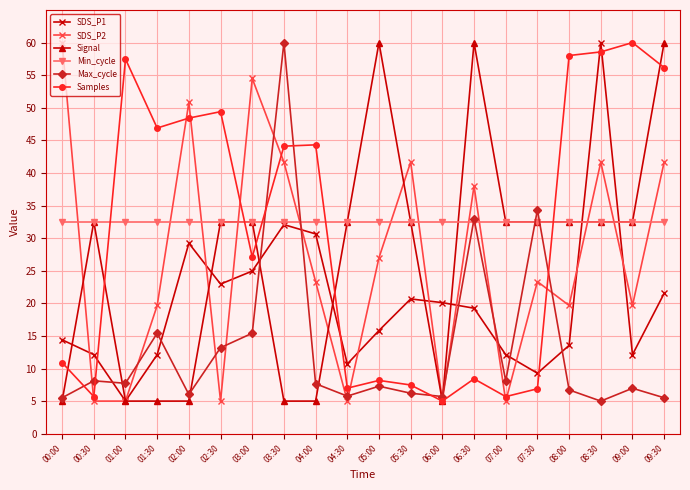

How many times do Samples and Max_cycle cross each other?

6